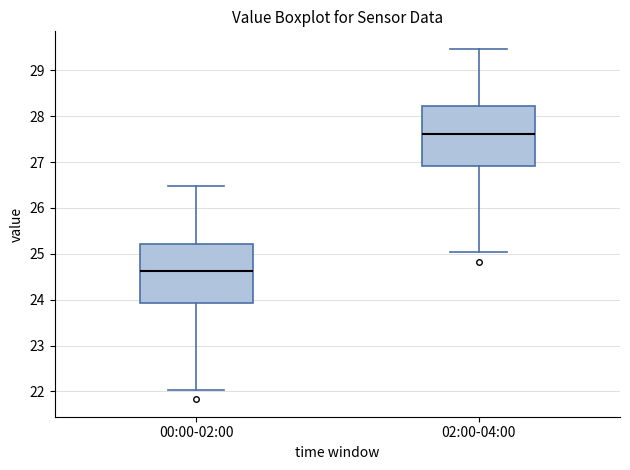

Reading left to right, read every box against the y-axis: the position of its median line, the range the box covers, and the ends of its whiskers. The values are not printed on the chart, so give them approximately, as read against the axis.

00:00-02:00: median 24.6, box 23.9 to 25.2, whiskers 22.0 to 26.5
02:00-04:00: median 27.6, box 26.9 to 28.2, whiskers 25.0 to 29.5